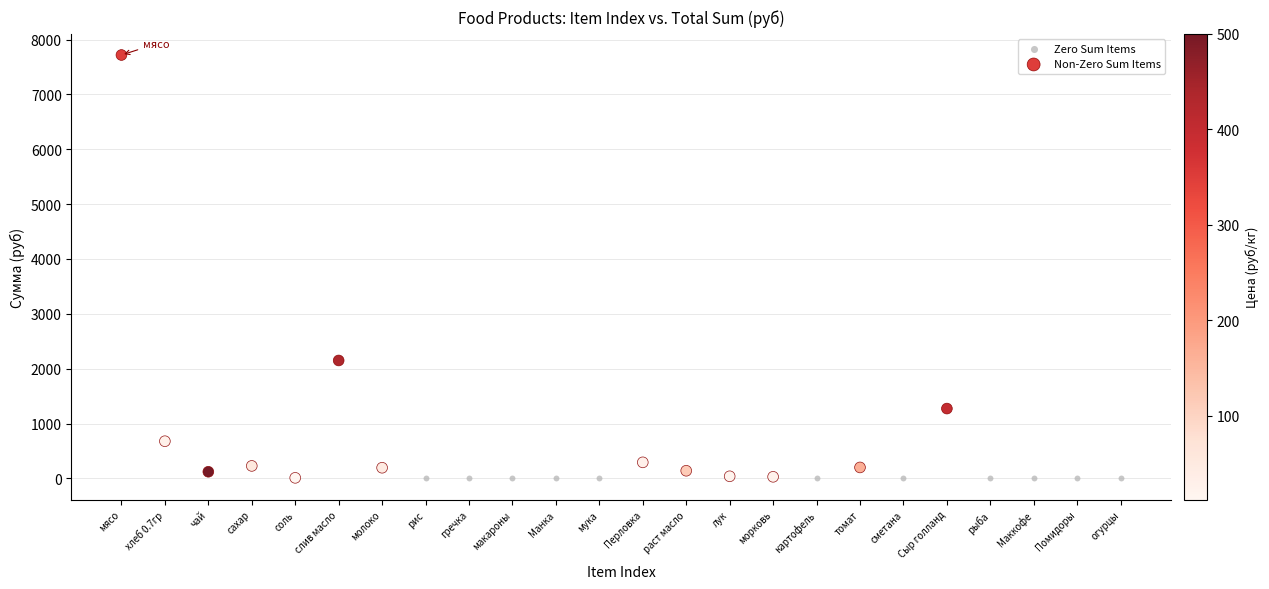

Which series contains the highest Y value?

Non-Zero Sum Items